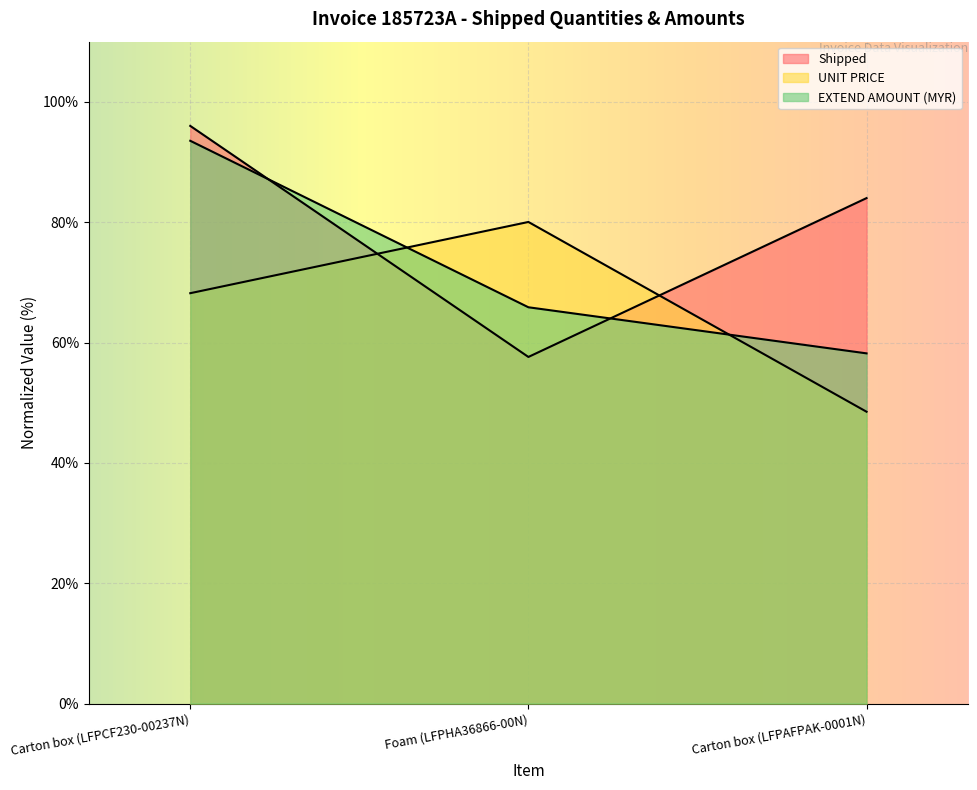

What is the difference between the second highest and minimum values in the Shipped series?

26.4